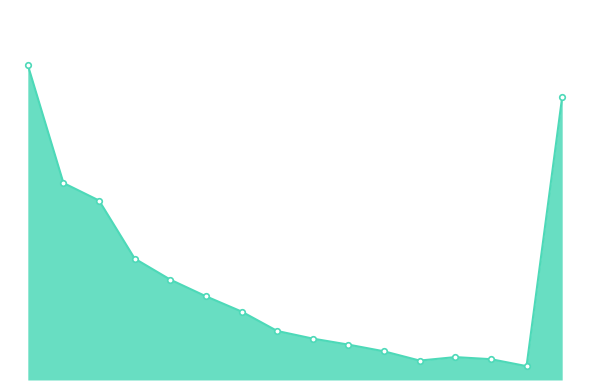

True or false: there are more than 1 points higher than both neighbors.

False